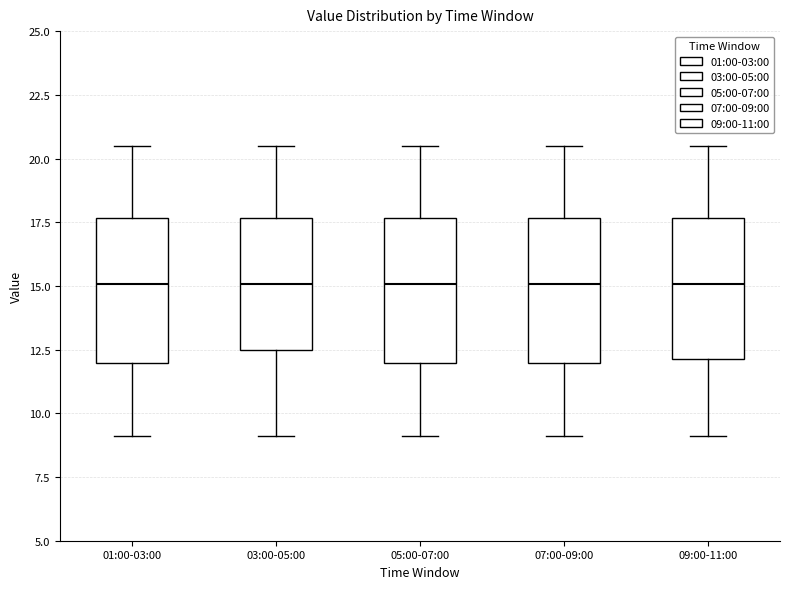

Where is the lower edge of the box for 01:00-03:00 on the y-axis? The values are not printed on the chart, so give them approximately, as read against the axis.

12.0